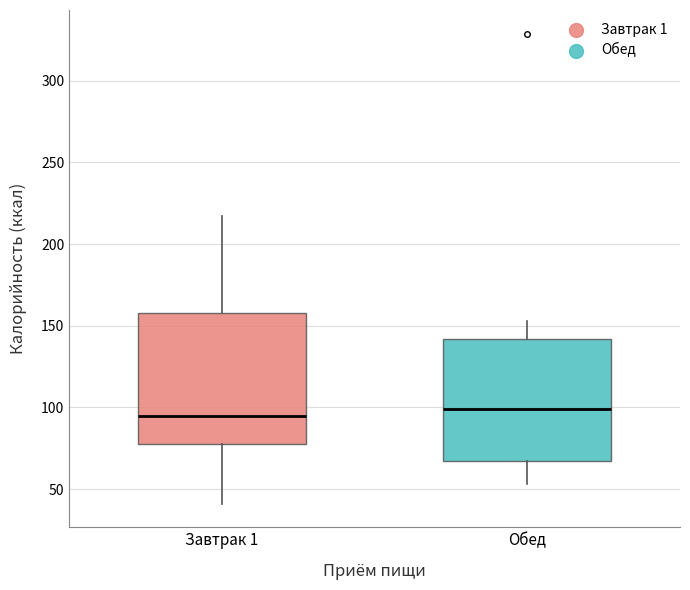

Reading left to right, transcribe this box plot: for each box, give where its median line is, the range the box spans, and where its two whiskers end, as read against the y-axis. The values are not printed on the chart, so give them approximately, as read against the axis.

Завтрак 1: median 95, box 80 to 160, whiskers 40 to 215
Обед: median 100, box 65 to 140, whiskers 55 to 155